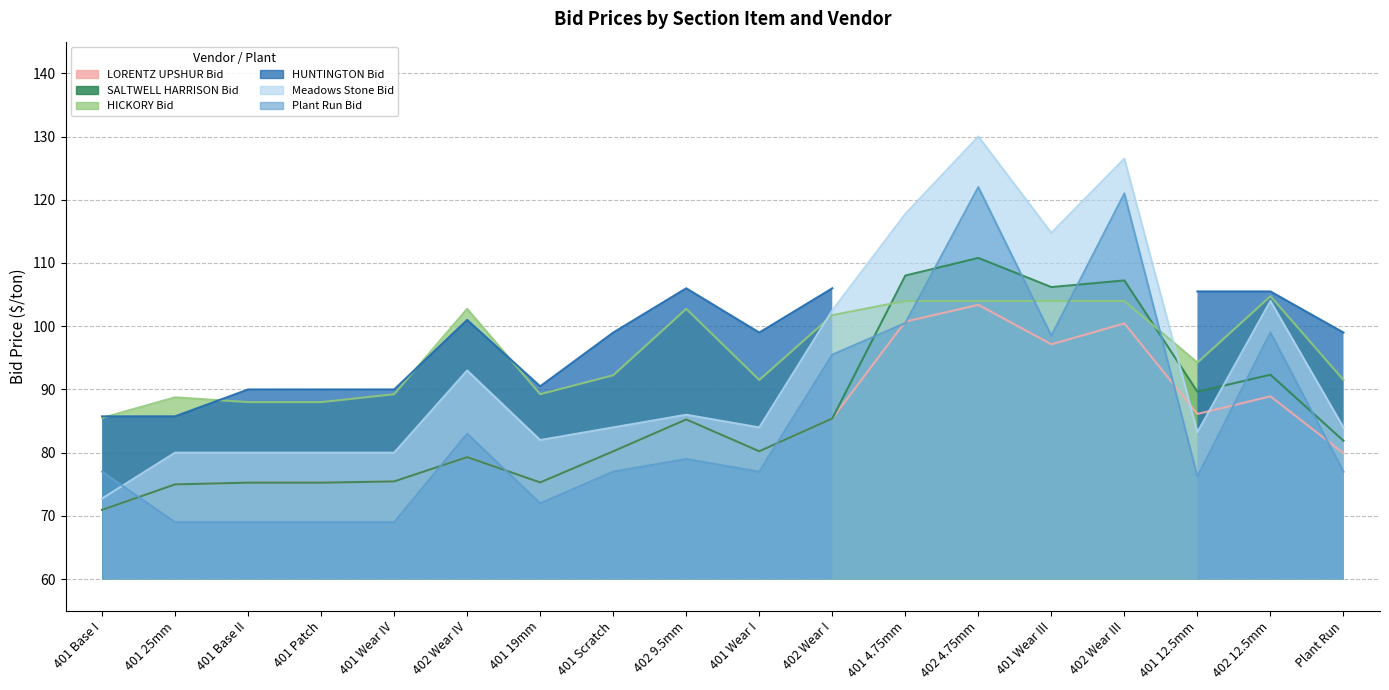

Where is SALTWELL HARRISON Bid nearest to the value 90?

401 12.5mm